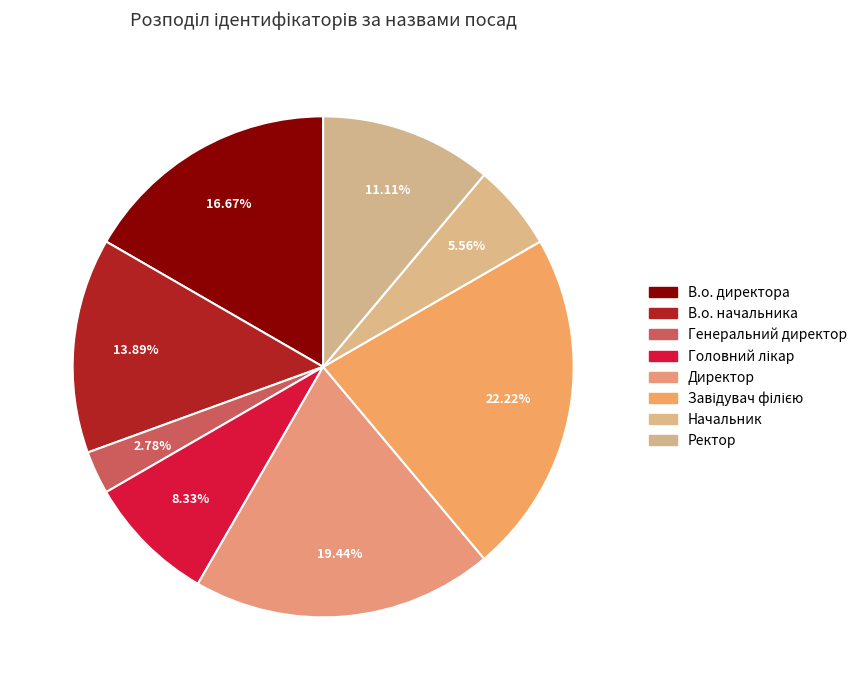

How many slices are in this pie chart?

8